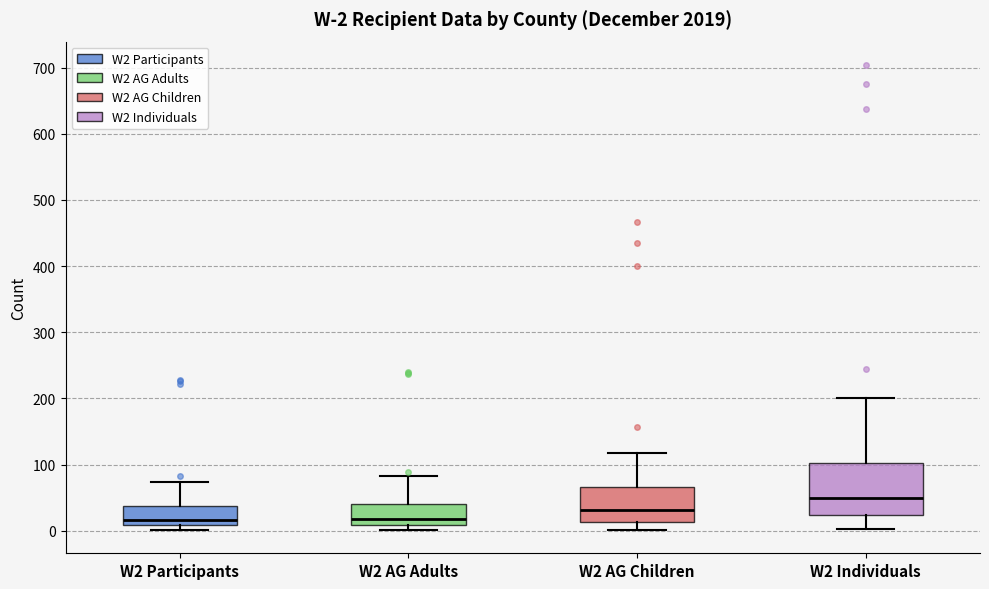

Which box's median line is the highest?

W2 Individuals